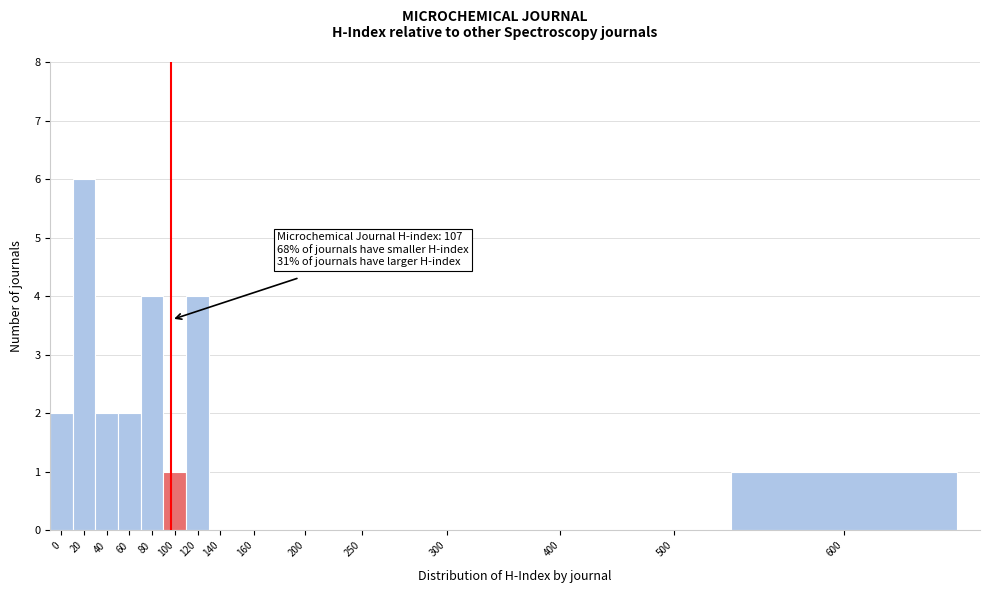

Reading right to left, what are all the values shown in this chart?

600=1	500=0	400=0	300=0	250=0	200=0	160=0	140=0	120=4	100=1	80=4	60=2	40=2	20=6	0=2